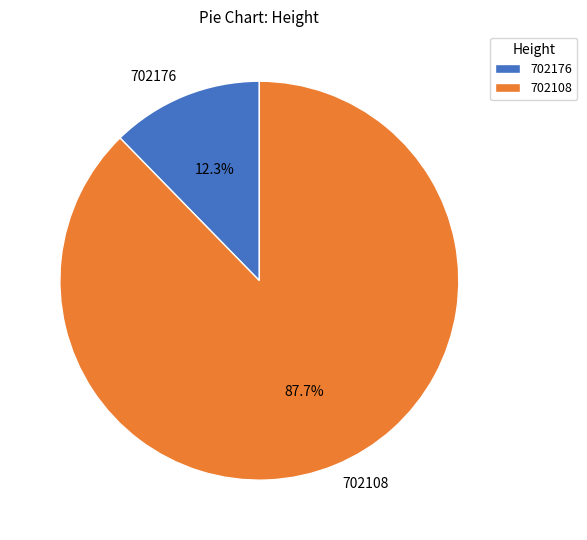

Which slice is the largest?

702108